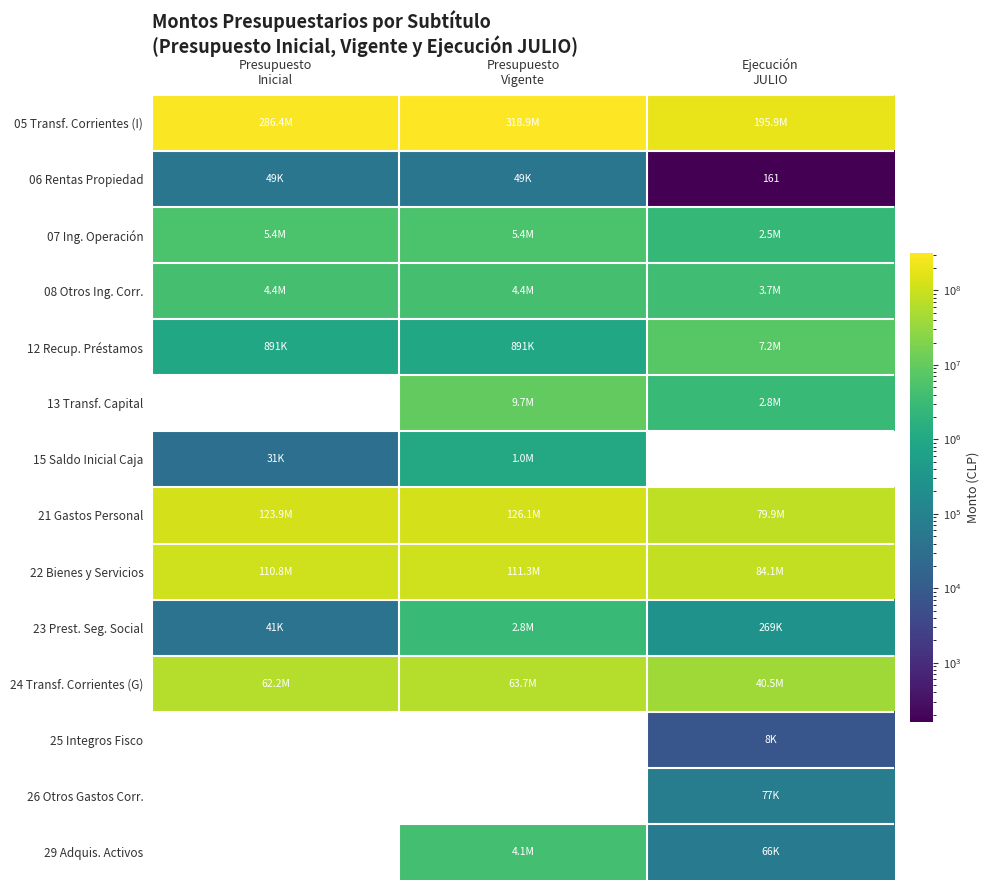

Is it true that 22 Bienes y Servicios equals 68203060 at Presupuesto Inicial?

False